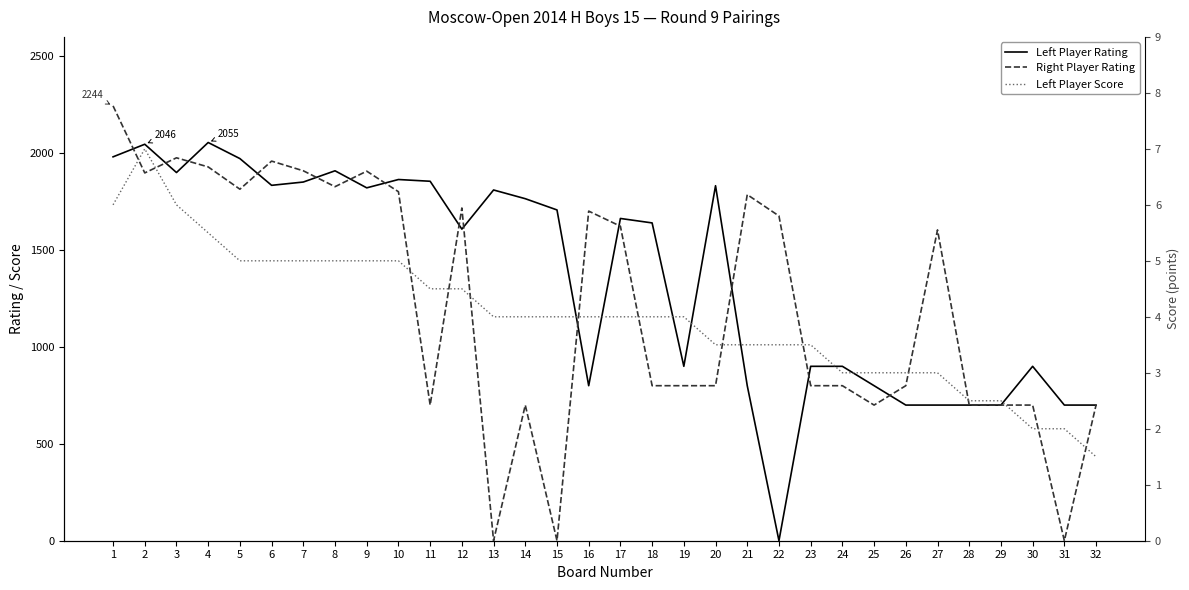

At how many categories does at least one series exceed 186?

32